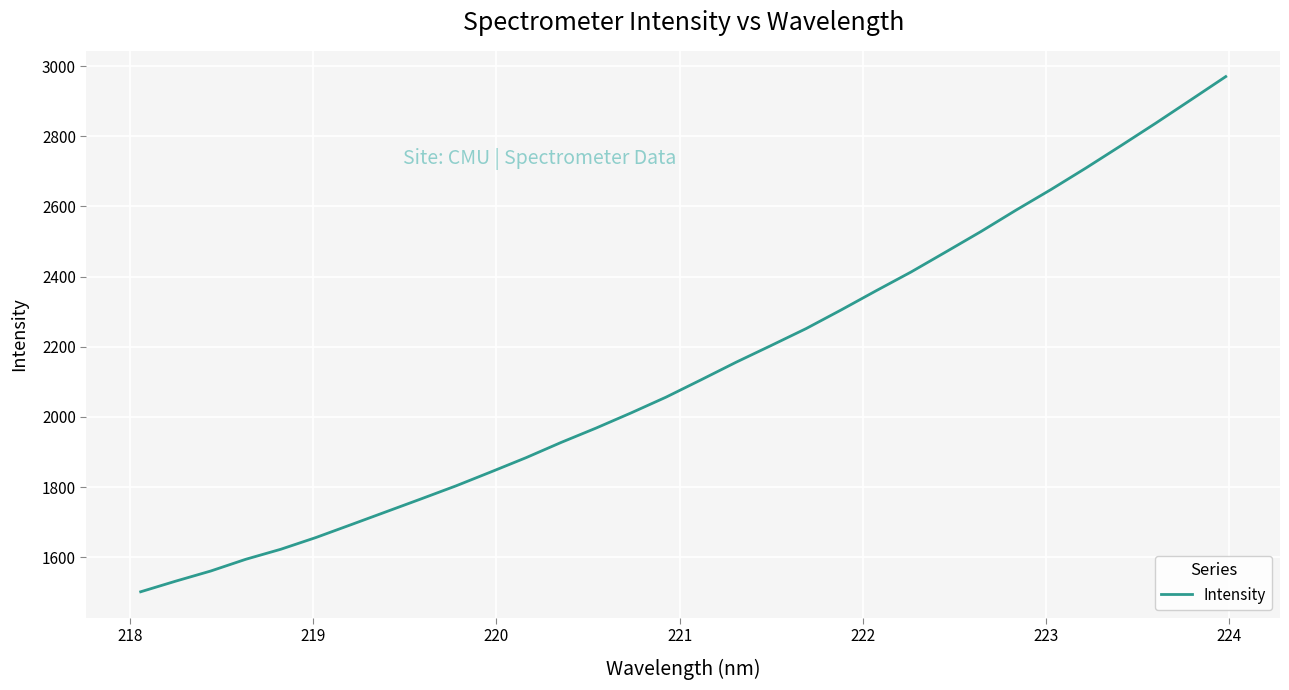

What is the greatest value displayed?

2970.0